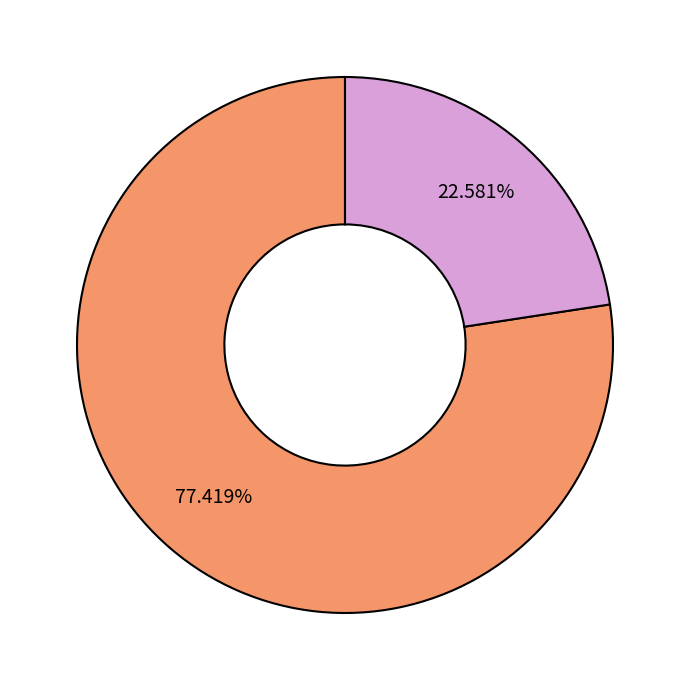

How many segments does this pie chart have?

2